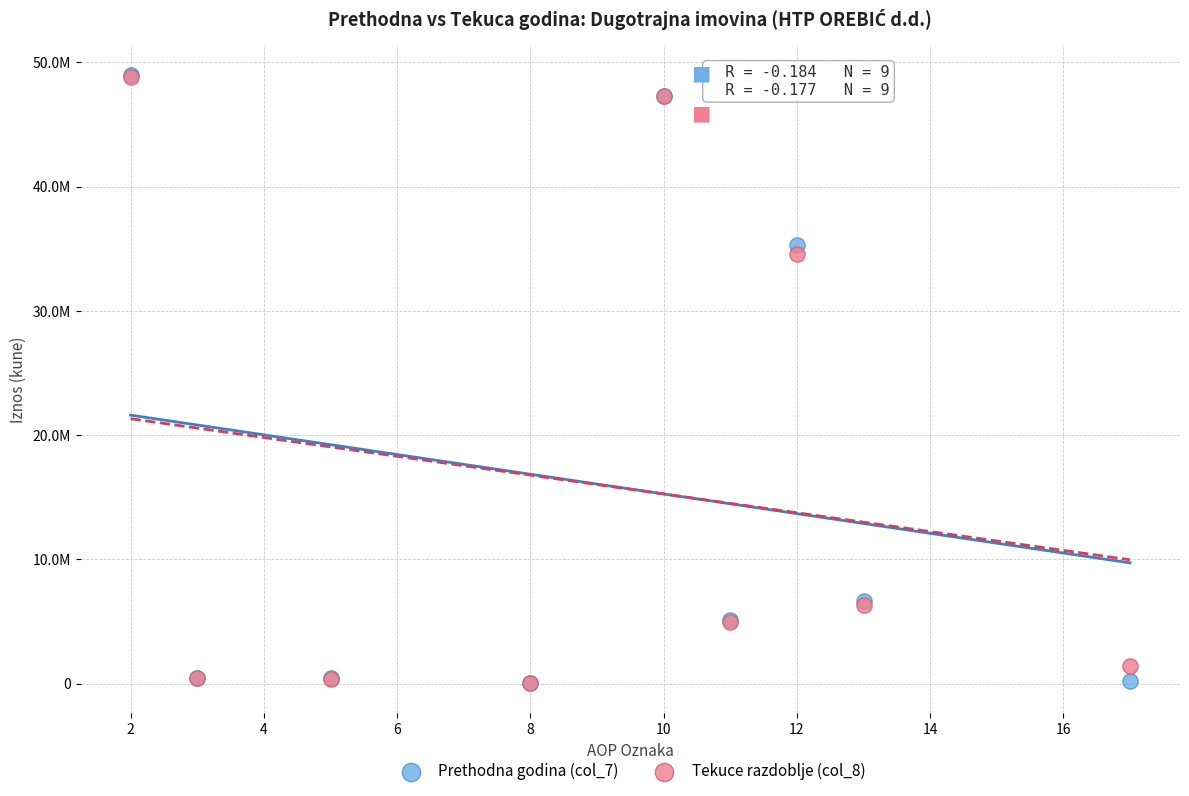

What are all the series names shown in the legend?

Prethodna godina (col_7), Tekuce razdoblje (col_8)